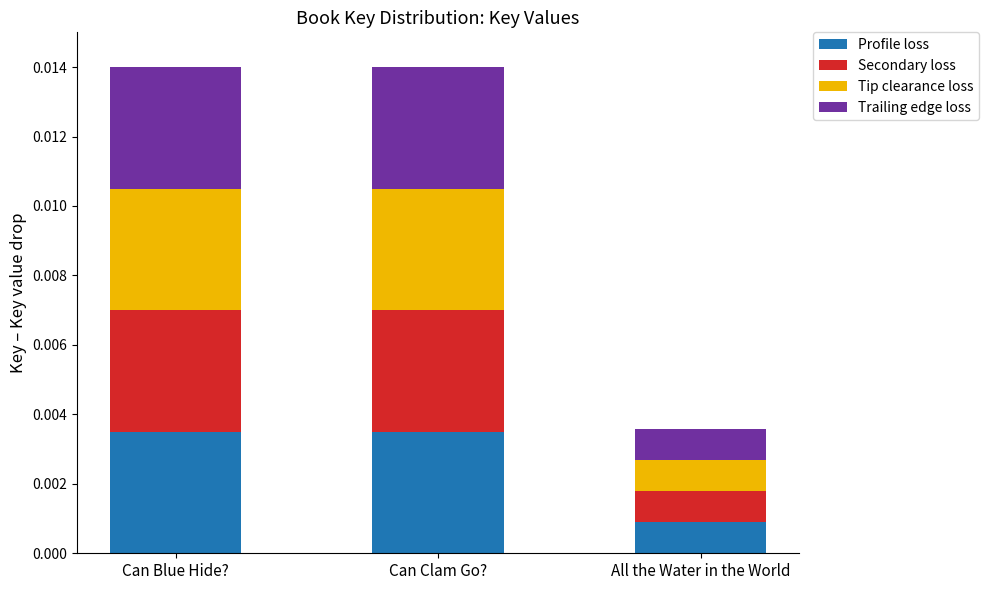

What are all the series names shown in the legend?

Profile loss, Secondary loss, Tip clearance loss, Trailing edge loss